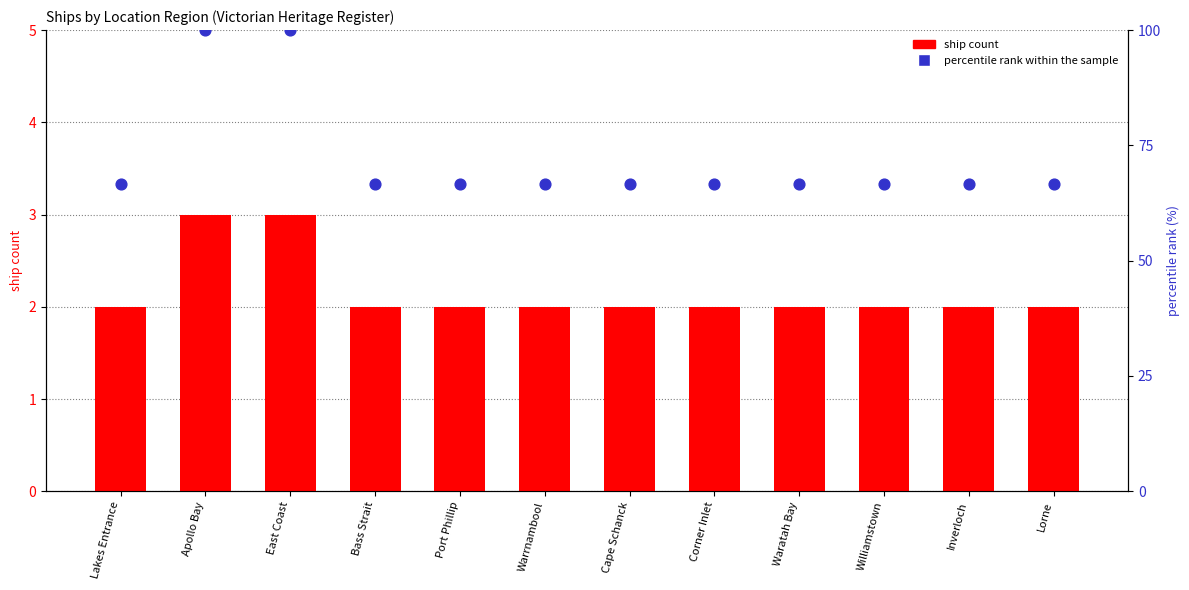

Which series has the largest total across all categories?

percentile rank within the sample